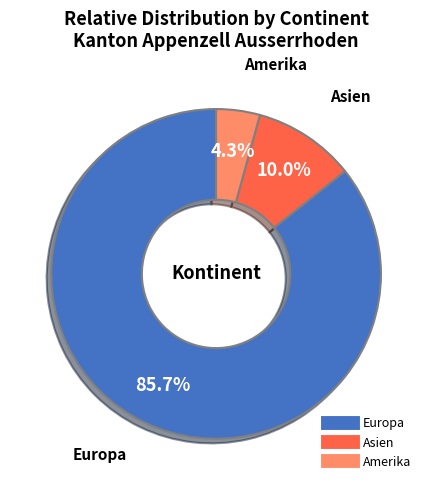

How many segments does this pie chart have?

3